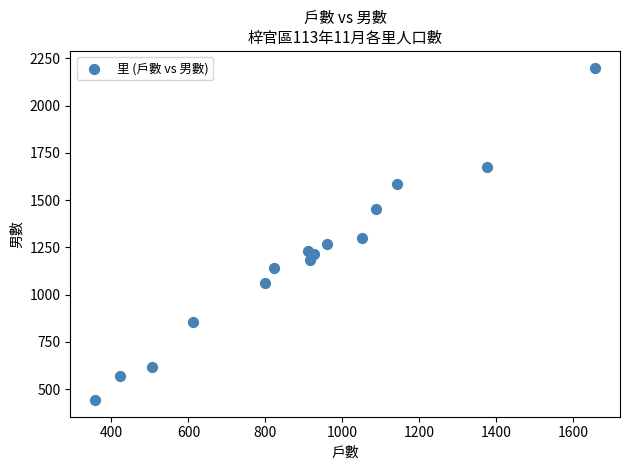

What Y value in the scatter plot is closest to 1322?

1301